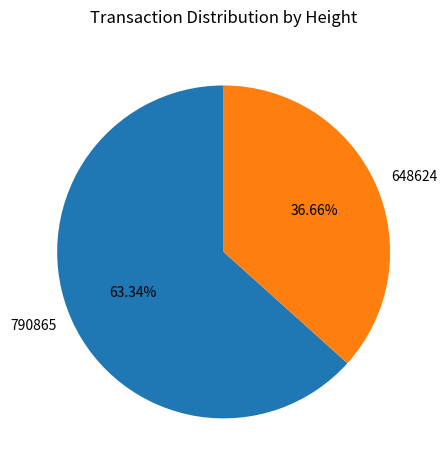

Is it true that 648624 is 44% of the pie?

False